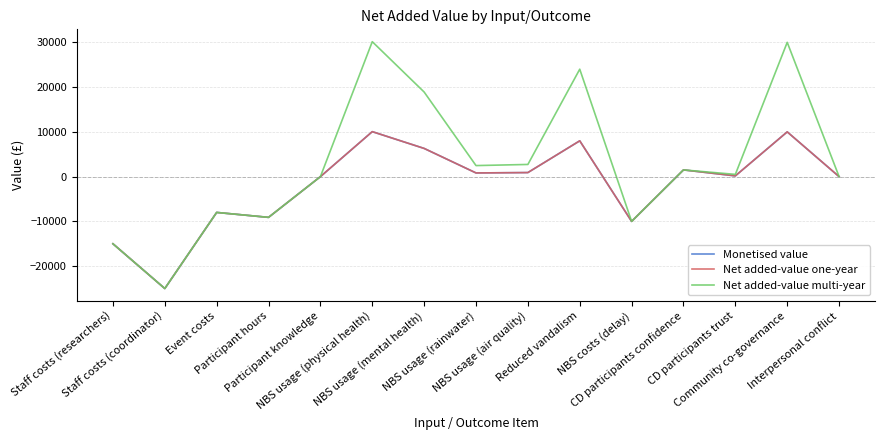

Is this an area chart (filled region under the line)?

No